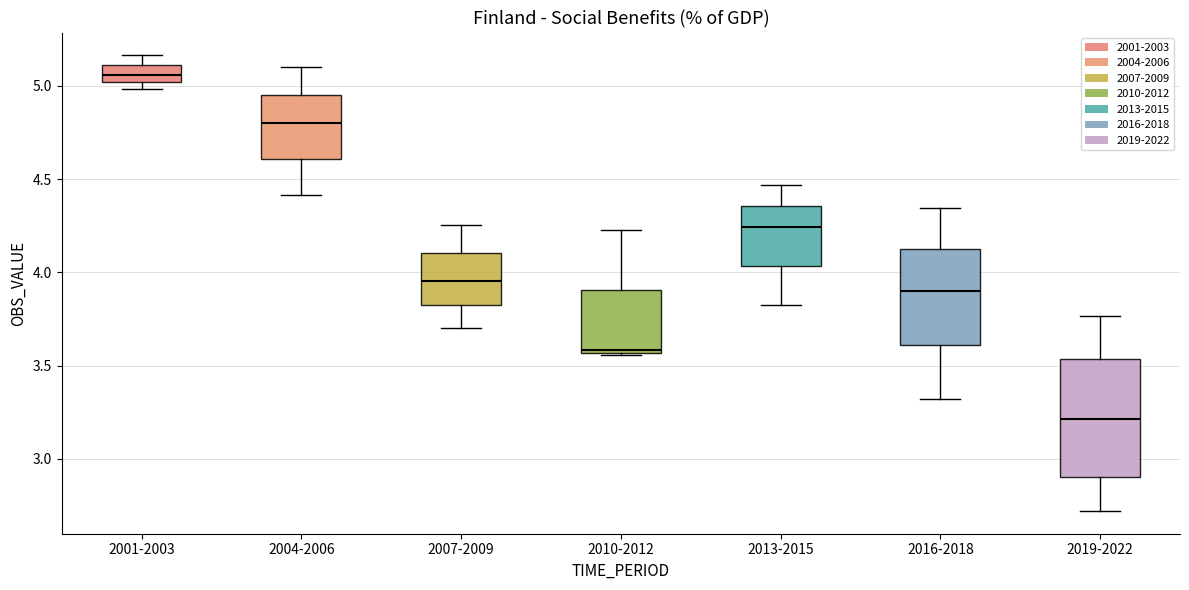

Reading left to right, transcribe this box plot: for each box, give where its median line is, the range the box spans, and where its two whiskers end, as read against the y-axis. The values are not printed on the chart, so give them approximately, as read against the axis.

2001-2003: median 5.05, box 5.00 to 5.10, whiskers 5.00 (just below the box's lower edge) to 5.15
2004-2006: median 4.80, box 4.60 to 4.95, whiskers 4.40 to 5.10
2007-2009: median 3.95, box 3.85 to 4.10, whiskers 3.70 to 4.25
2010-2012: median 3.60, box 3.55 to 3.90, whiskers 3.55 to 4.25
2013-2015: median 4.25, box 4.05 to 4.35, whiskers 3.85 to 4.45
2016-2018: median 3.90, box 3.60 to 4.10, whiskers 3.30 to 4.35
2019-2022: median 3.20, box 2.90 to 3.55, whiskers 2.70 to 3.75